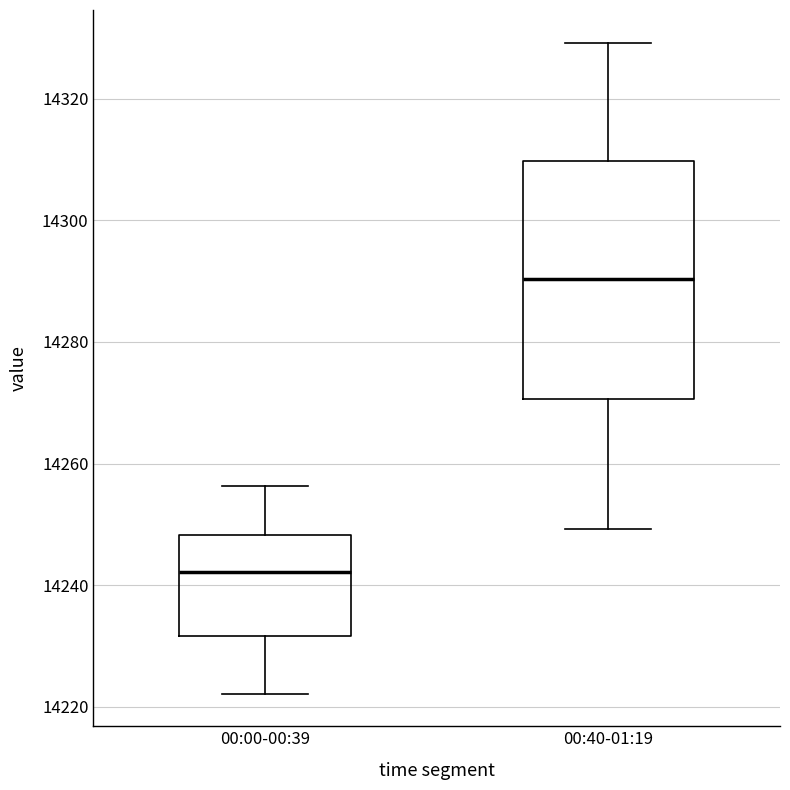

Which box is the tallest, from its lower edge to its upper edge?

00:40-01:19